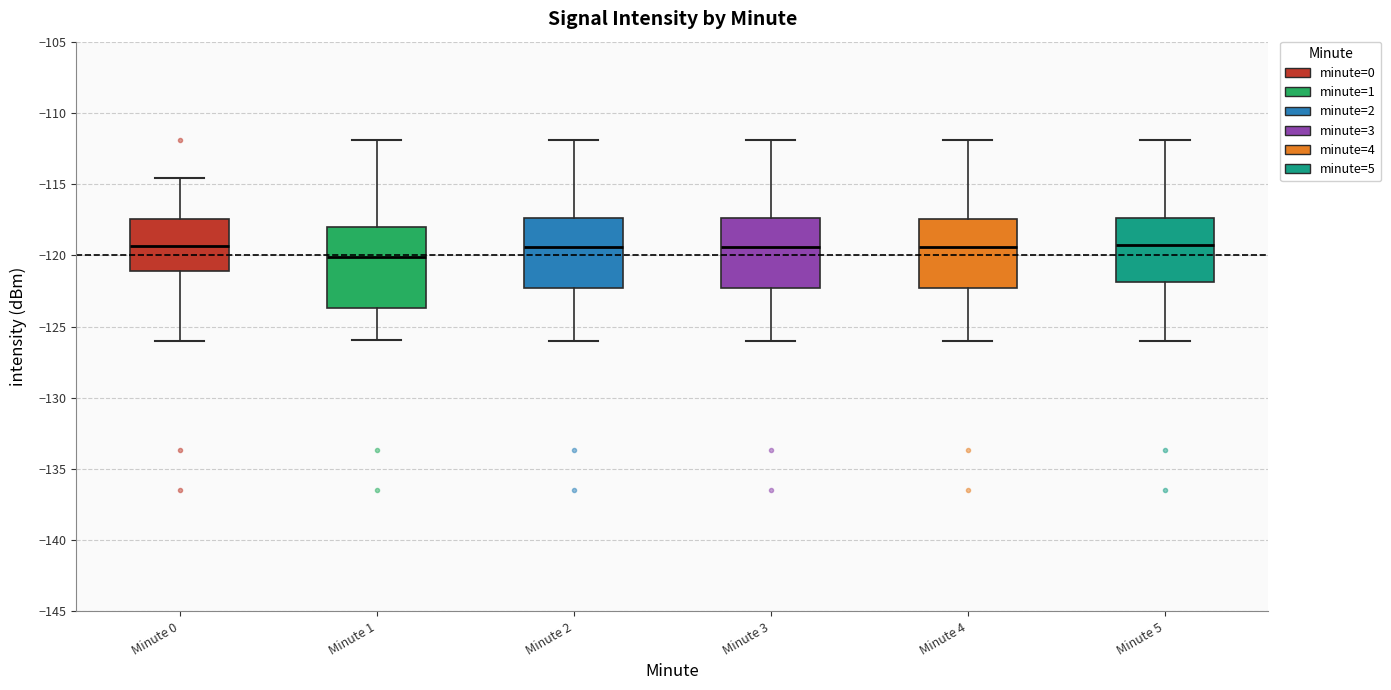

Which box is the tallest, from its lower edge to its upper edge?

Minute 1